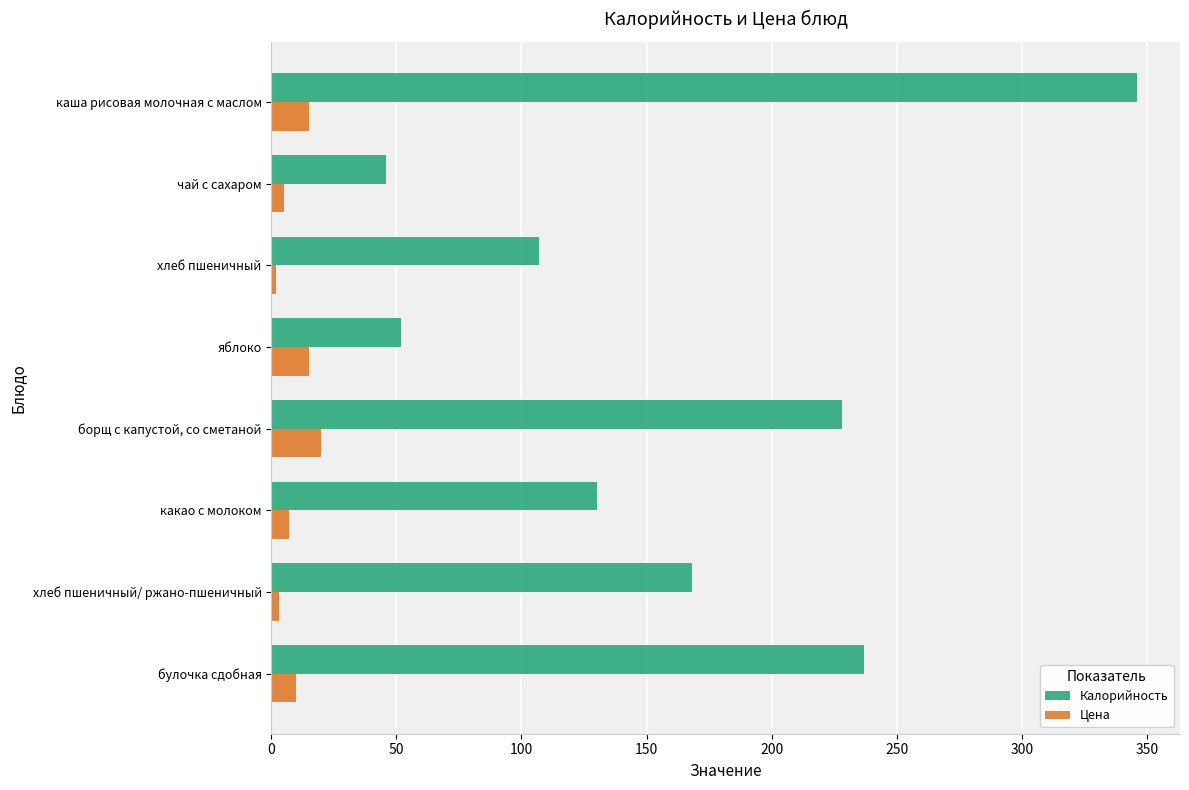

What is the sum of all Калорийность values?

1314.0